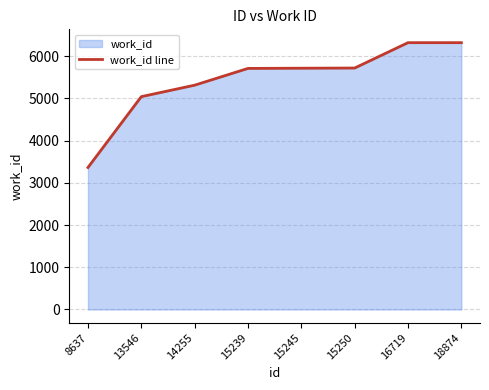

Which category has the highest value across all series?

16719